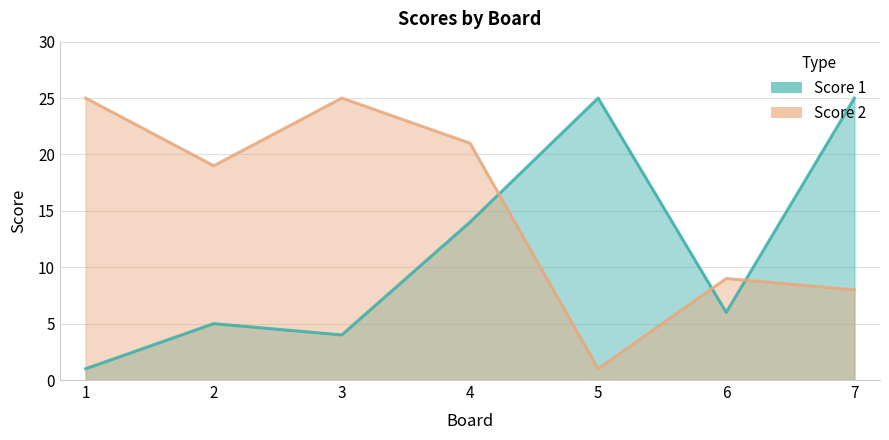

Reading left to right, list all the values displayed in this chart.

Score 1: 1=1	2=5	3=4	4=14	5=25	6=6	7=25
Score 2: 1=25	2=19	3=25	4=21	5=1	6=9	7=8